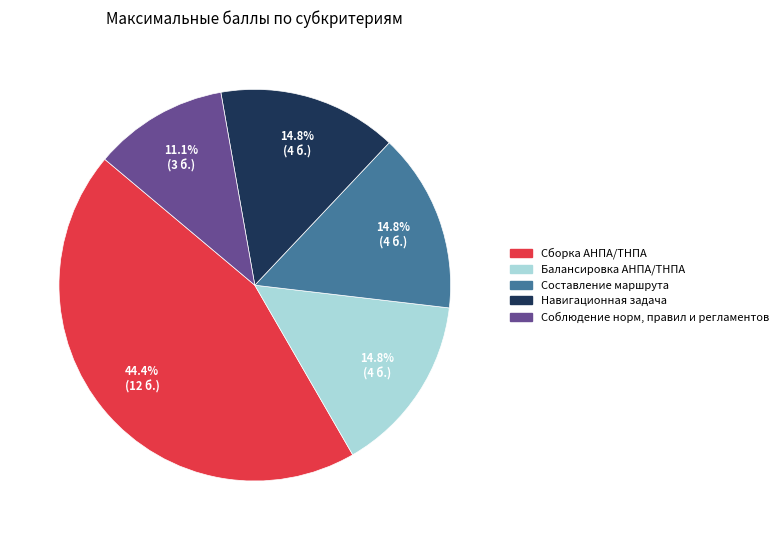

What is the largest slice in the pie chart?

Сборка АНПА/ТНПА